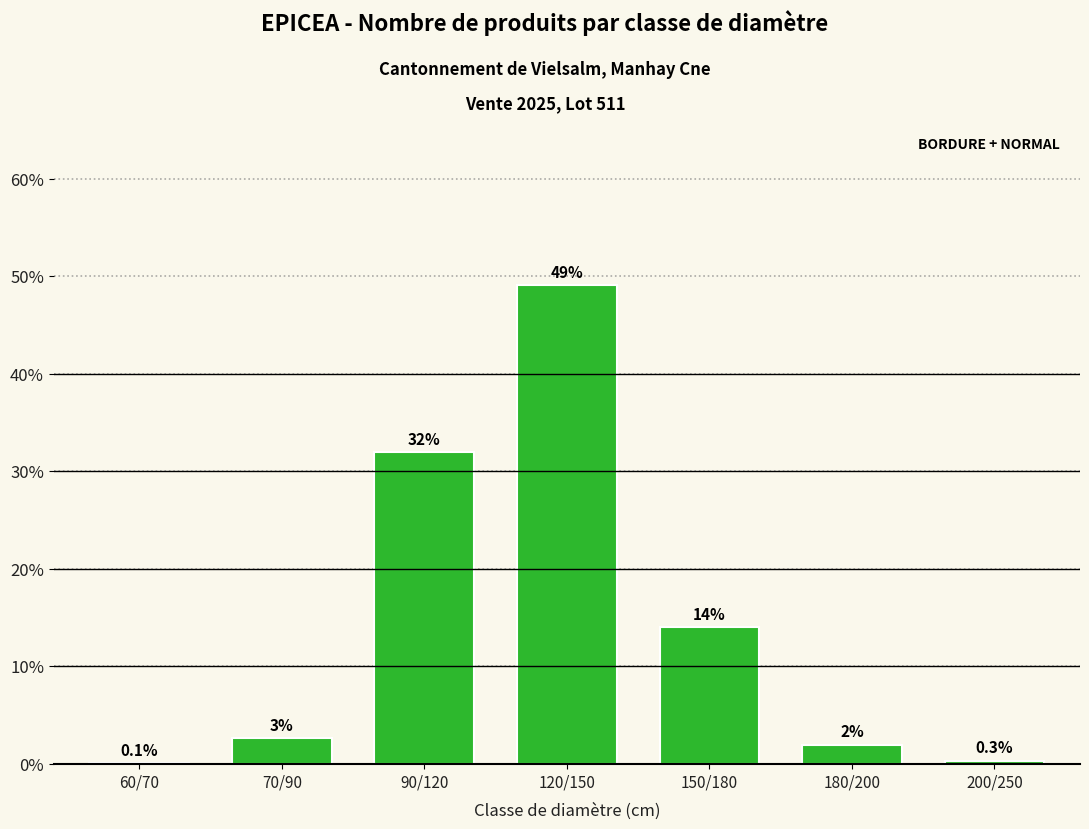

Between 150/180 and 70/90, which is larger?

150/180